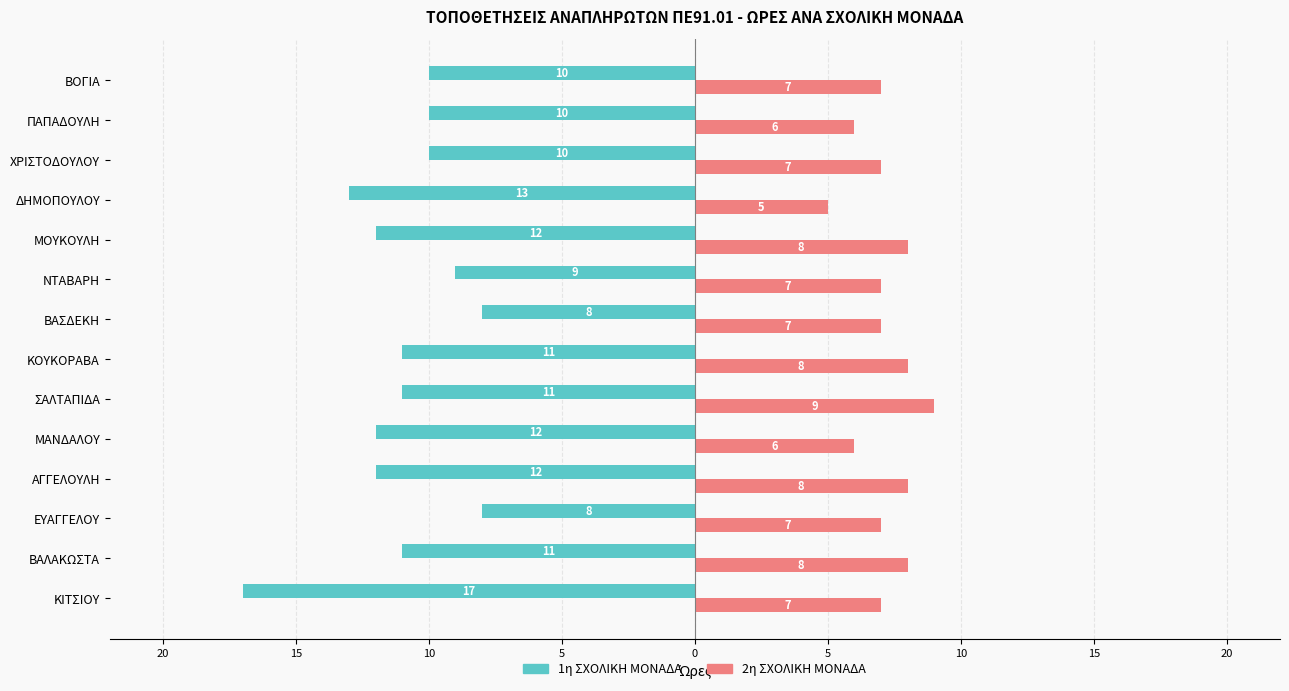

What are all the series names shown in the legend?

1η ΣΧΟΛΙΚΗ ΜΟΝΑΔΑ, 2η ΣΧΟΛΙΚΗ ΜΟΝΑΔΑ